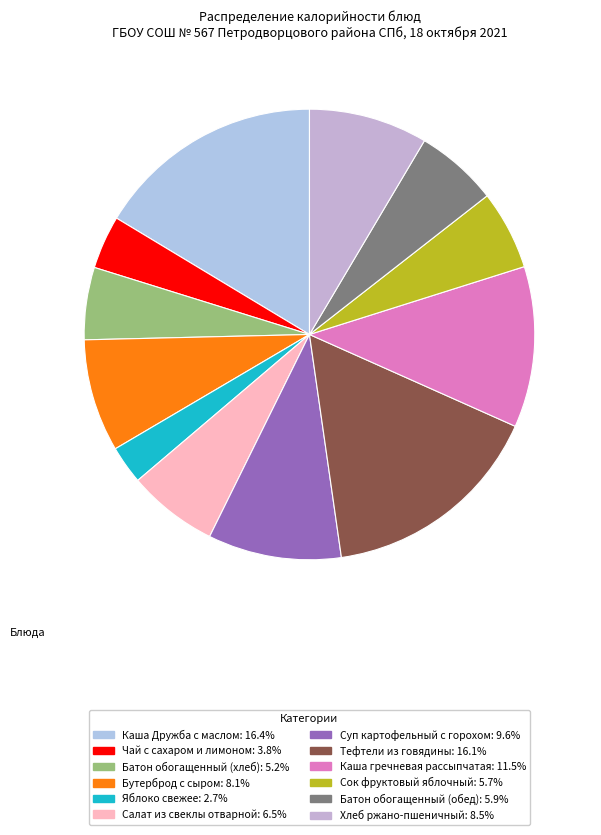

To the nearest percent, what percentage of the pie is Каша Дружба с маслом?

16%